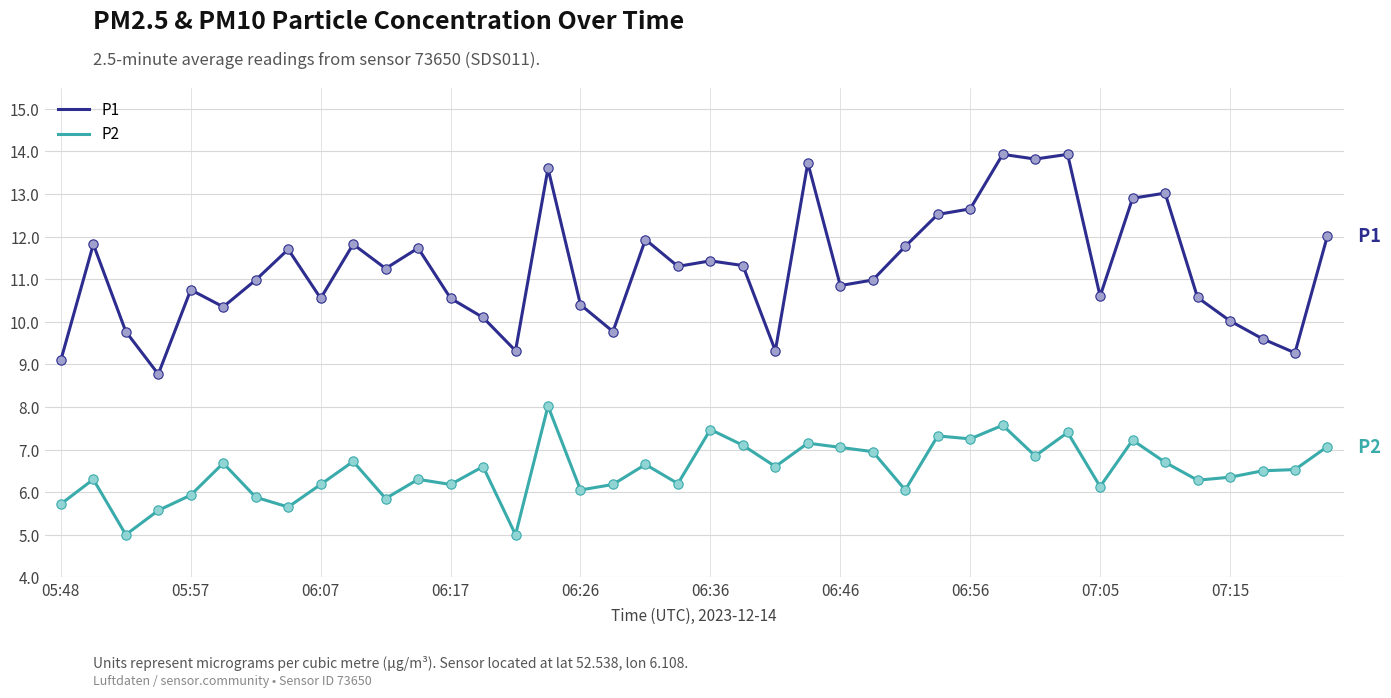

Which series has the largest total across all categories?

P1